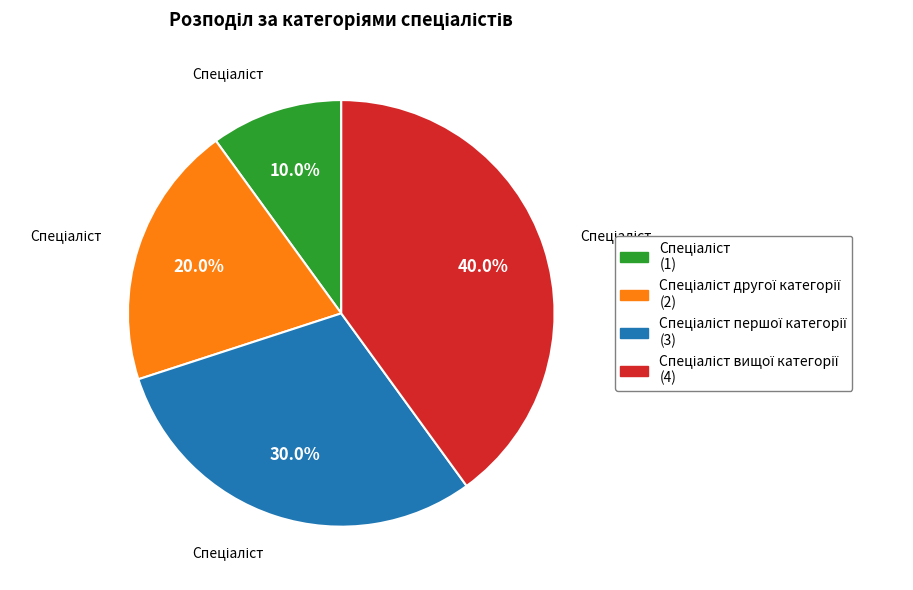

Does any single category account for the majority?

No